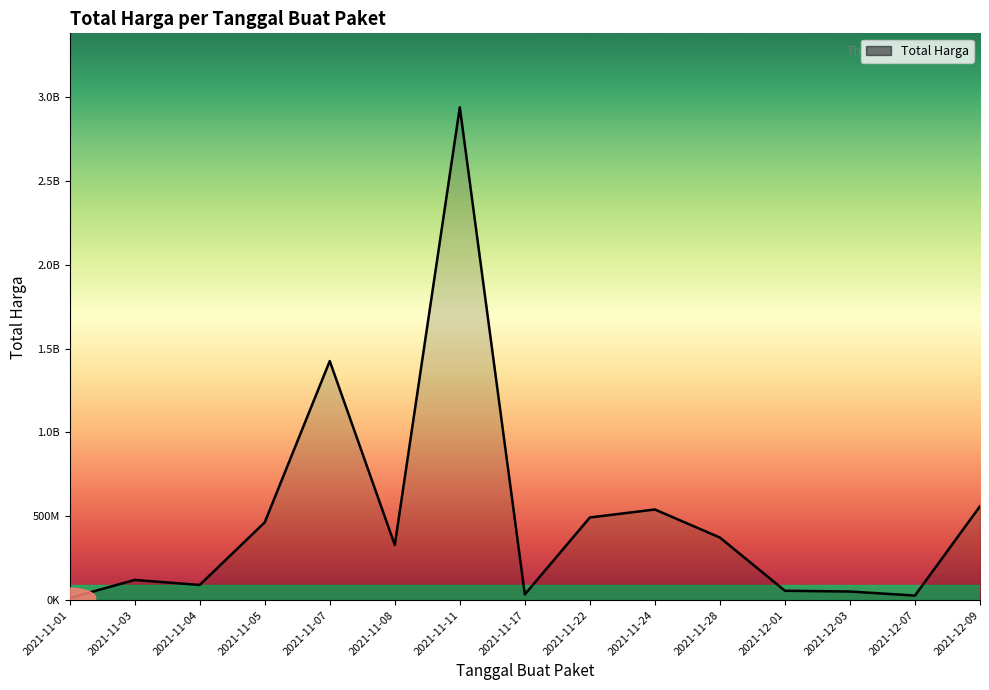

How many points are lower than both their immediate neighbors (excluding endpoints)?

4